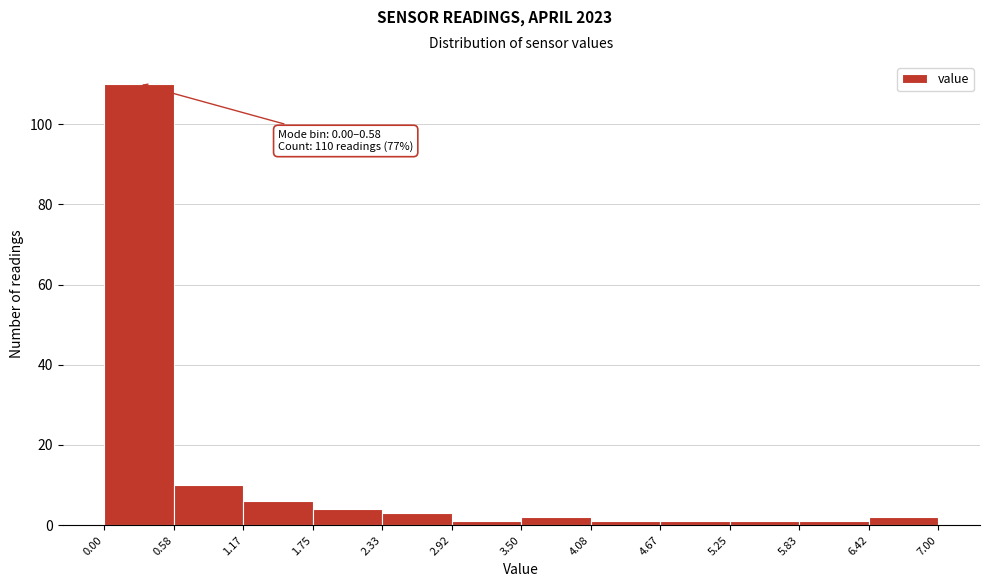

Which range on the x-axis has the tallest bar?

0.00 to 0.58